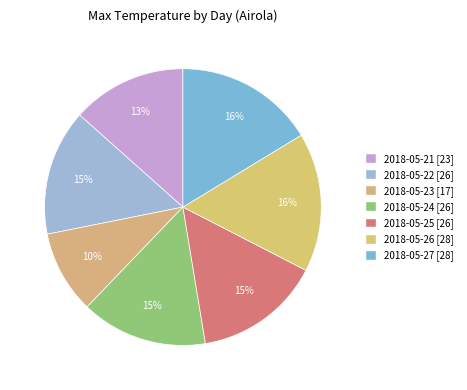

What percentage is NOT represented by 2018-05-24?

85.2%